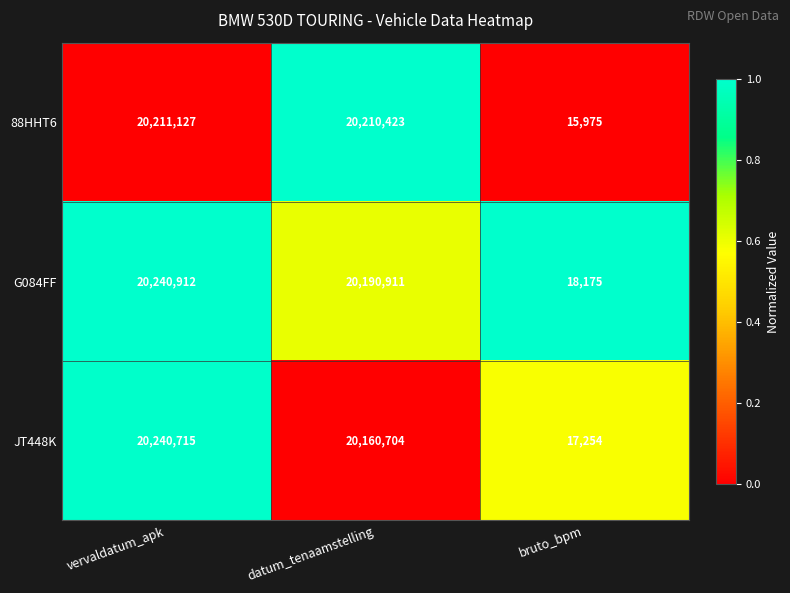

Reading left to right, extract all data points from this chart.

88HHT6: 20211127	20210423	15975
G084FF: 20240912	20190911	18175
JT448K: 20240715	20160704	17254